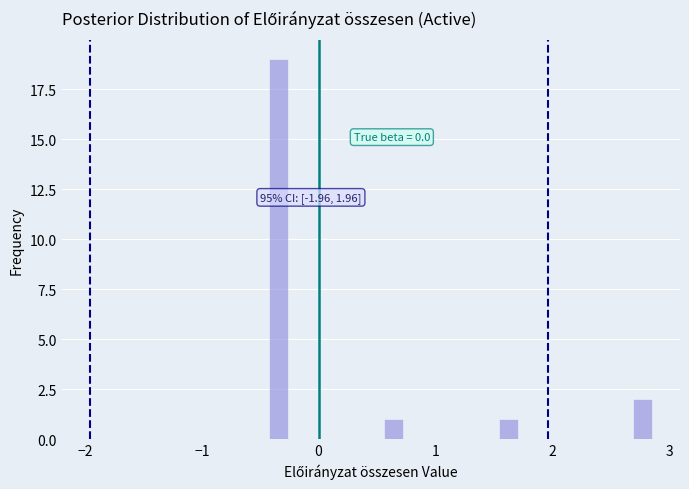

Read against the x-axis, roughly where is the centre of the tallest bar?

-0.3